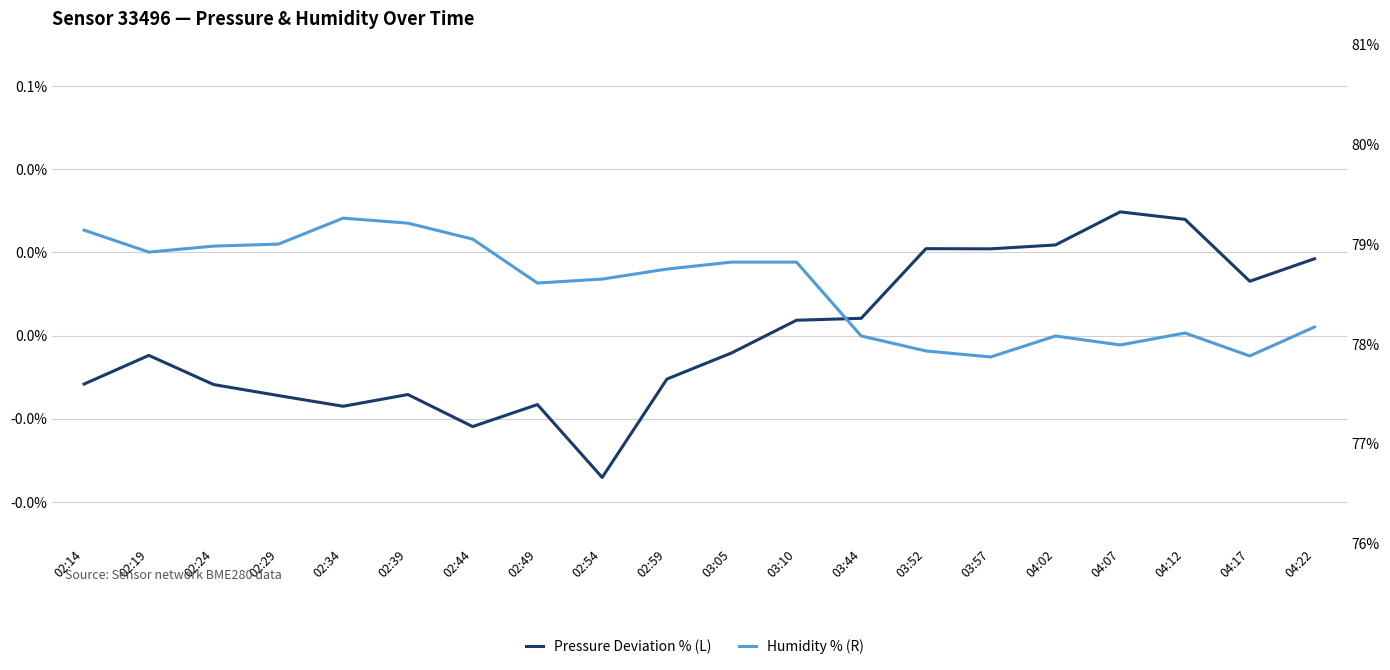

True or false: Humidity % (R) and Pressure Deviation % (L) intersect in this chart.

False